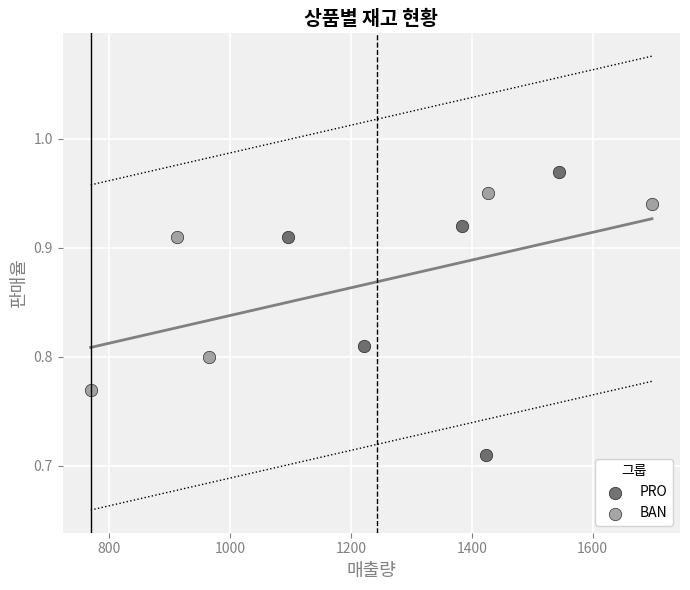

Which series has the largest Y range (max minus min)?

PRO